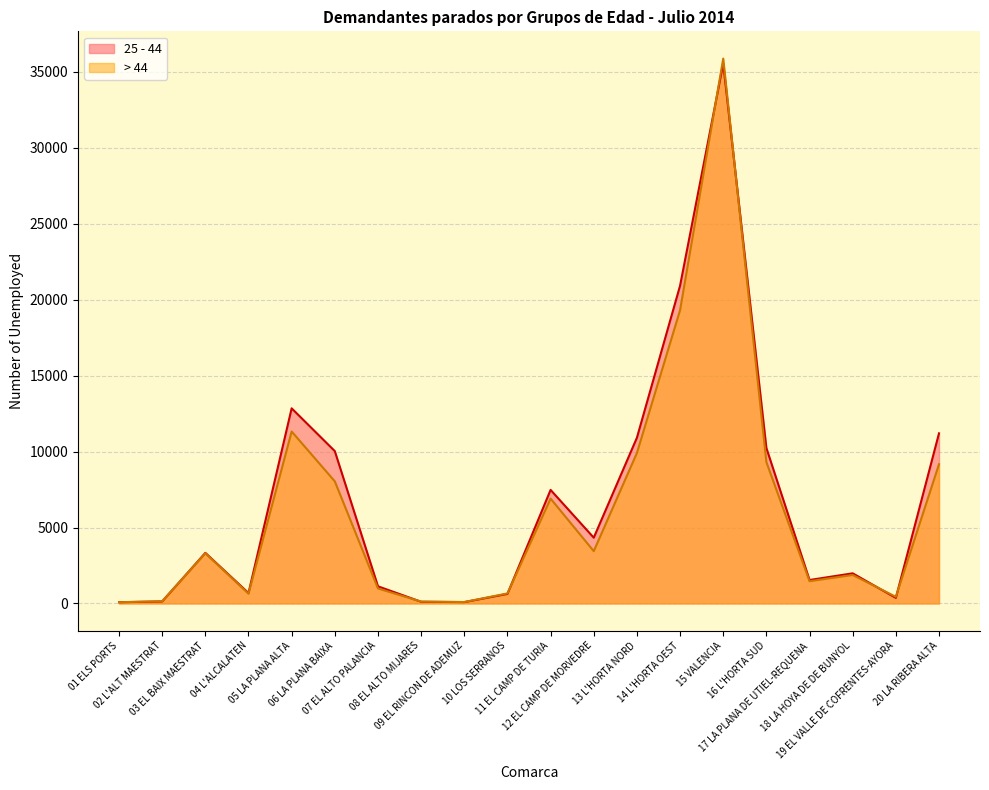

Between 05 LA PLANA ALTA and 14 L'HORTA OEST, which series saw the biggest shift?

25 - 44